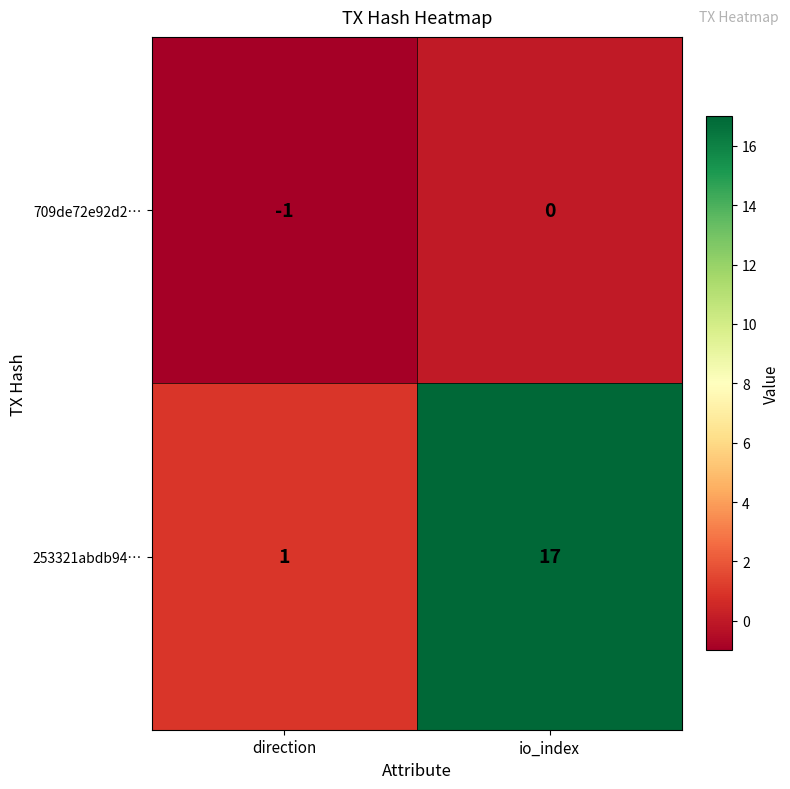

What is the sum of all 253321abdb94… values?

18